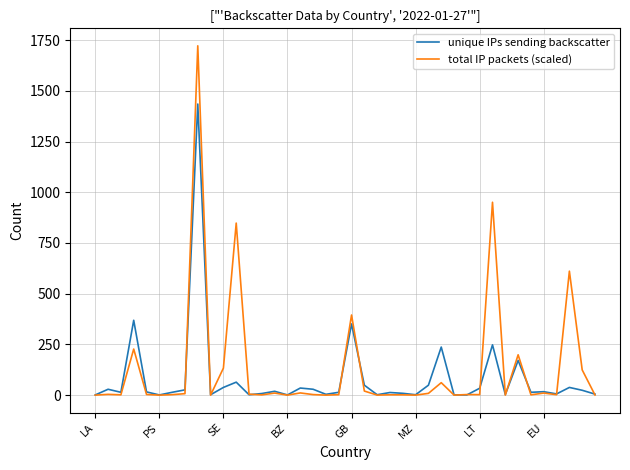

What is the maximum value shown in the chart?

1722.0